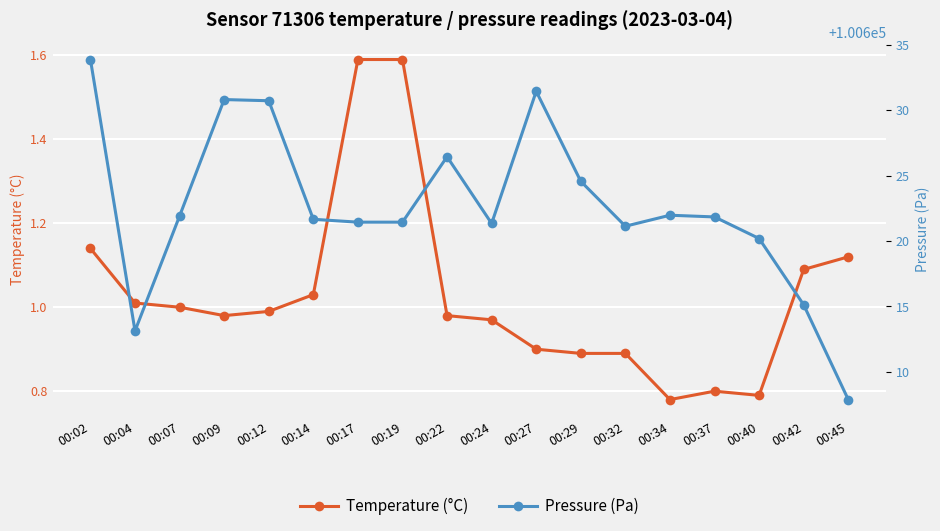

Rank the series by their average value, from lowest to highest.

Temperature (°C), Pressure (Pa)